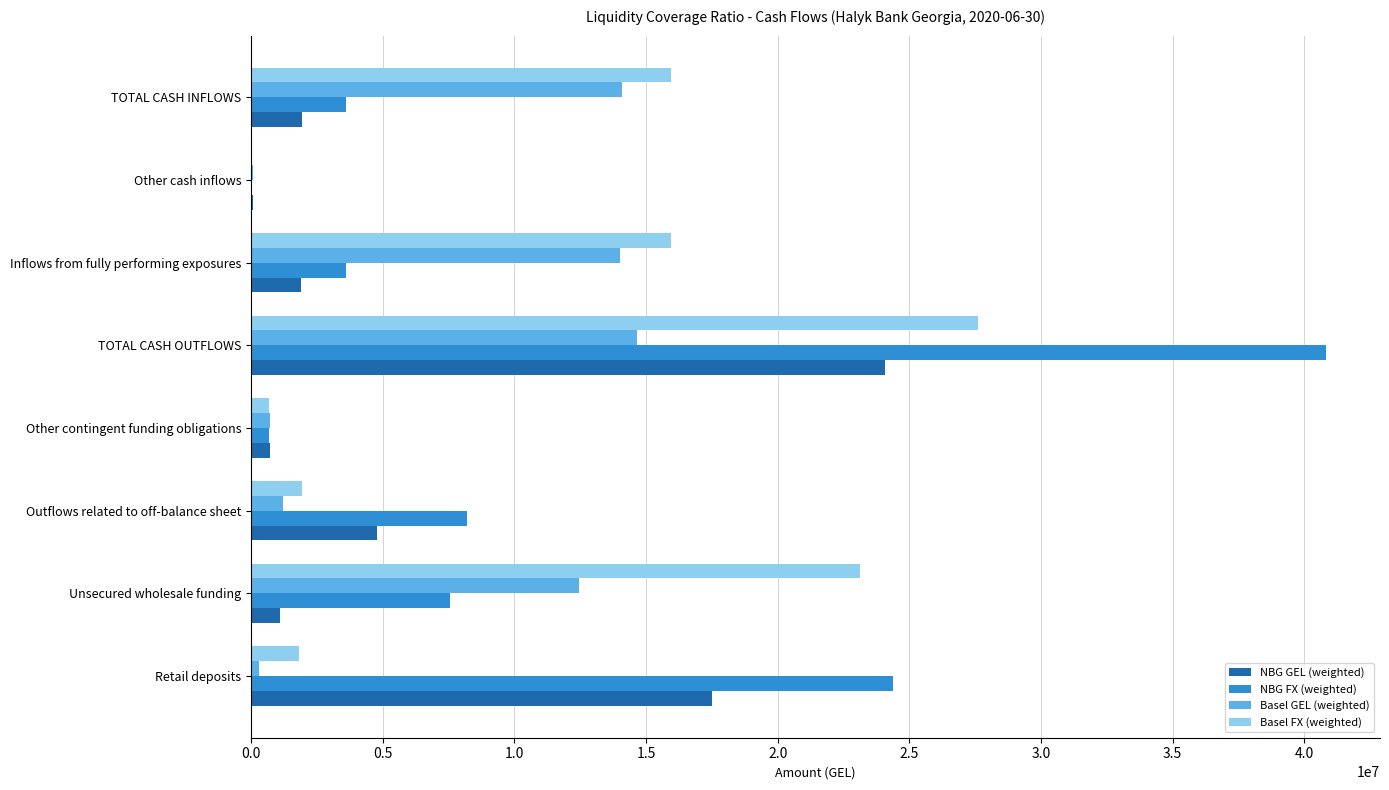

The value of NBG GEL (weighted) at TOTAL CASH OUTFLOWS is 24065229.9. True or false?

True